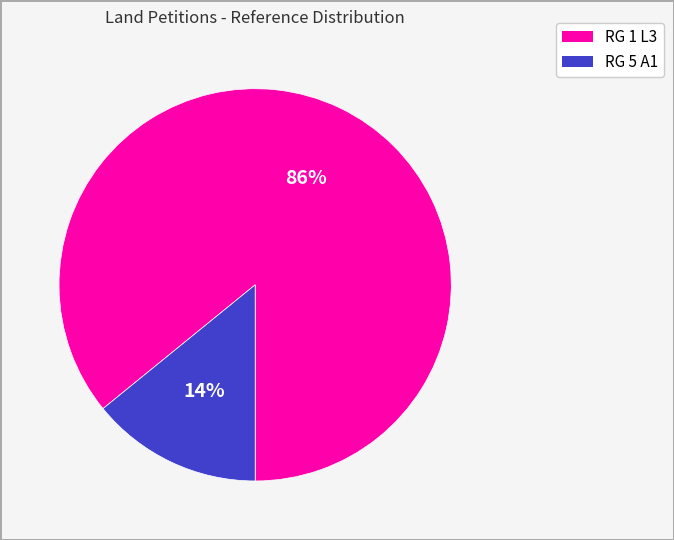

Count the number of slices in the pie.

2